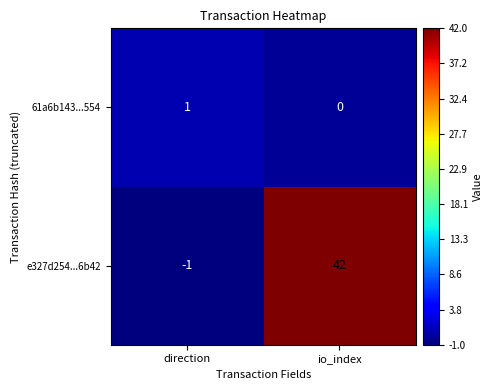

Which label corresponds to the smallest value in the chart?

direction